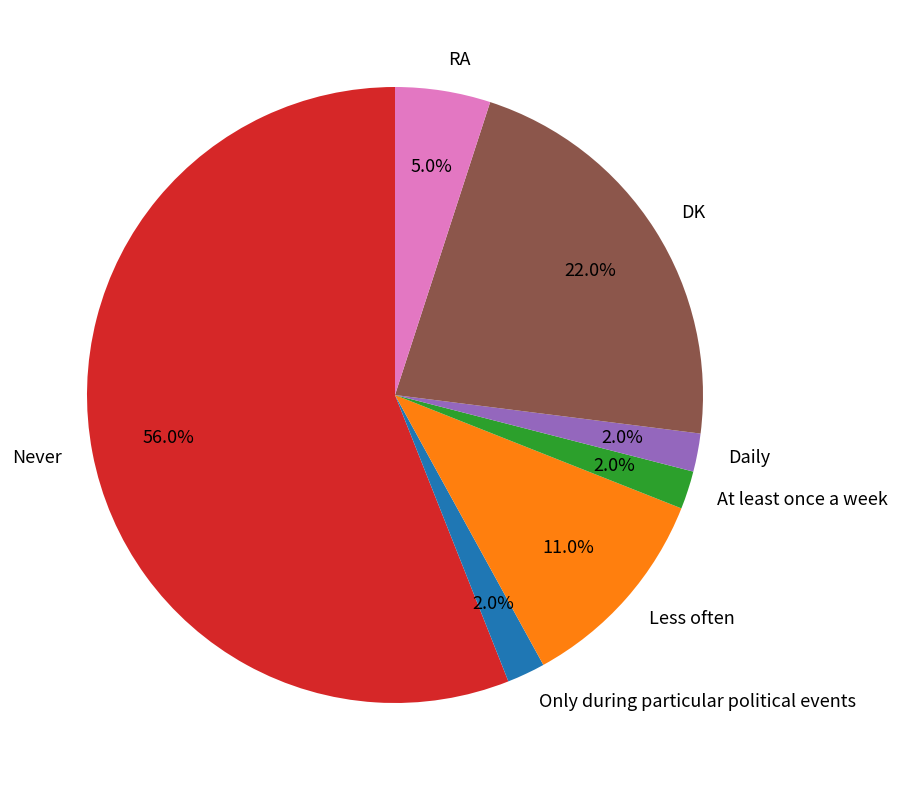

The At least once a week slice represents 13% of the pie. True or false?

False